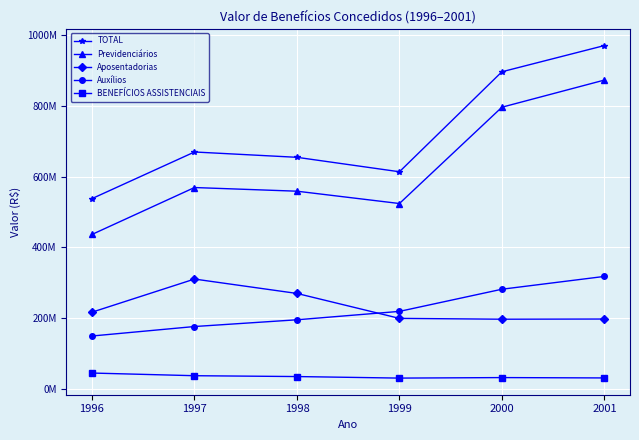

True or false: Auxílios and BENEFÍCIOS ASSISTENCIAIS intersect in this chart.

False